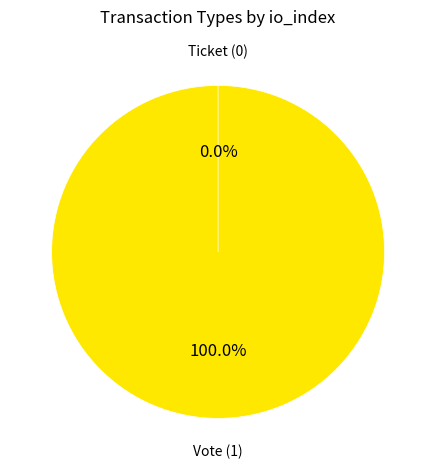

To the nearest percent, what is the average slice percentage?

50%